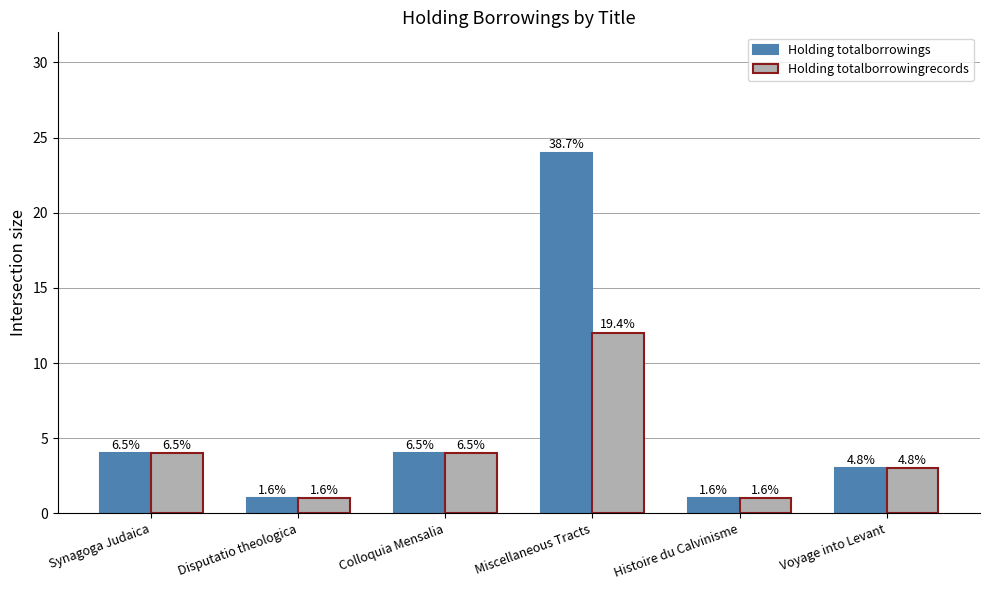

Is the value of Holding totalborrowingrecords at Synagoga Judaica greater than the value of Holding totalborrowings at Histoire du Calvinisme?

Yes